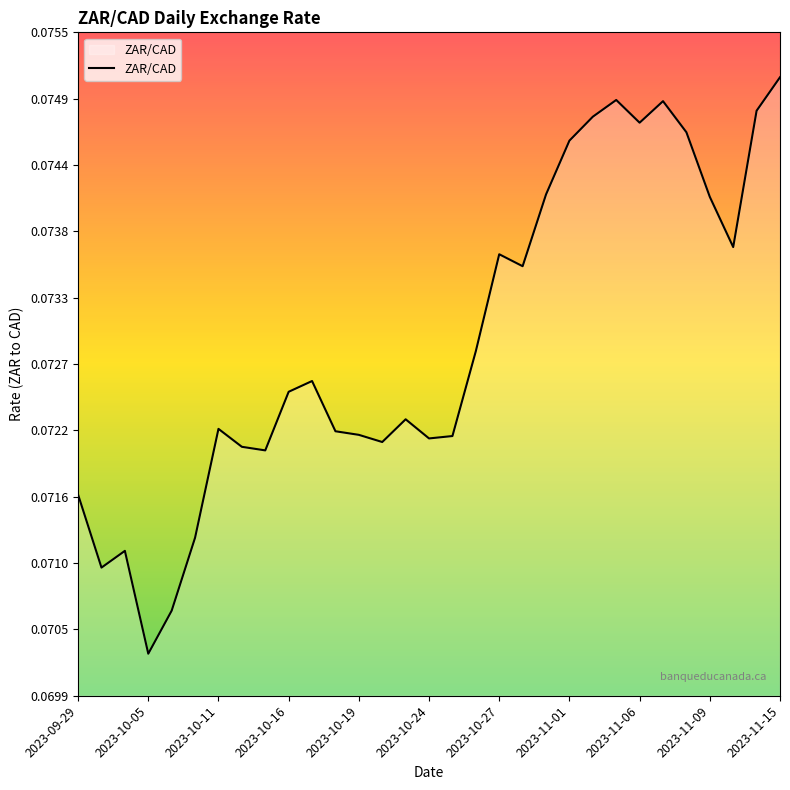

Reading right to left, list all the values displayed in this chart.

0.1	0.1	0.1	0.1	0.1	0.1	0.1	0.1	0.1	0.1	0.1	0.1	0.1	0.1	0.1	0.1	0.1	0.1	0.1	0.1	0.1	0.1	0.1	0.1	0.1	0.1	0.1	0.1	0.1	0.1	0.1